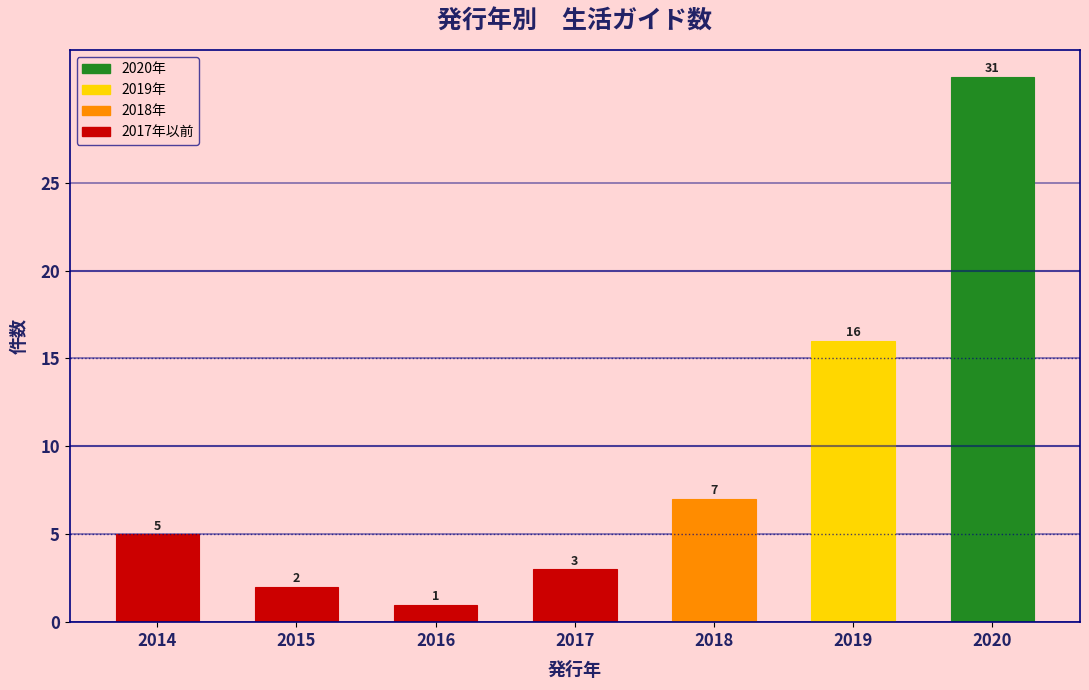

Reading left to right, what are all the values shown in this chart?

2014=5	2015=2	2016=1	2017=3	2018=7	2019=16	2020=31